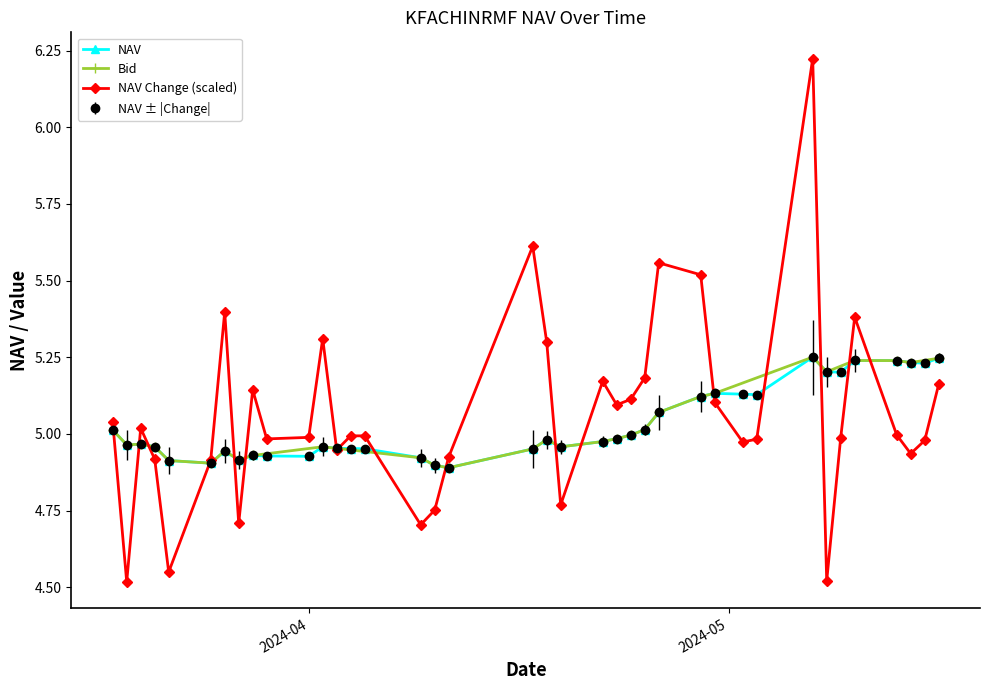

How many values in NAV Change are above zero?

17